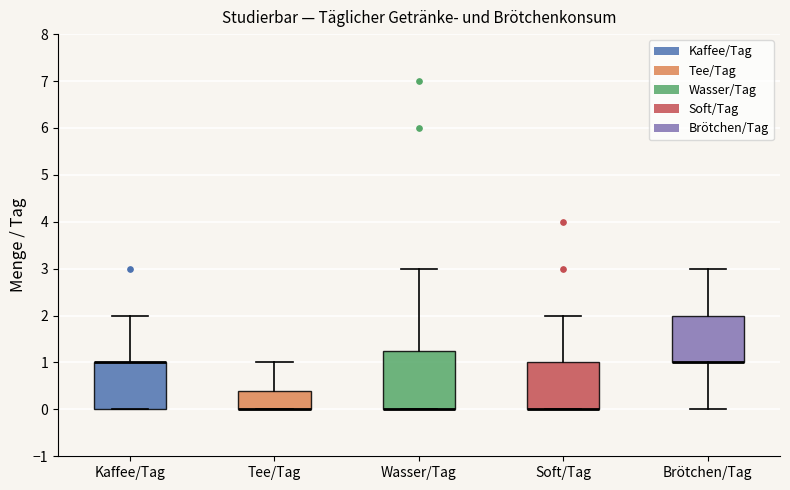

Reading left to right, transcribe this box plot: for each box, give where its median line is, the range the box spans, and where its two whiskers end, as read against the y-axis. The values are not printed on the chart, so give them approximately, as read against the axis.

Kaffee/Tag: median 1.0 (drawn on the box's upper edge), box 0.0 to 1.0, whiskers 0.0 to 2.0
Tee/Tag: median 0.0 (drawn on the box's lower edge), box 0.0 to 0.4, whiskers 0.0 to 1.0
Wasser/Tag: median 0.0 (drawn on the box's lower edge), box 0.0 to 1.3, whiskers 0.0 to 3.0
Soft/Tag: median 0.0 (drawn on the box's lower edge), box 0.0 to 1.0, whiskers 0.0 to 2.0
Brötchen/Tag: median 1.0 (drawn on the box's lower edge), box 1.0 to 2.0, whiskers 0.0 to 3.0